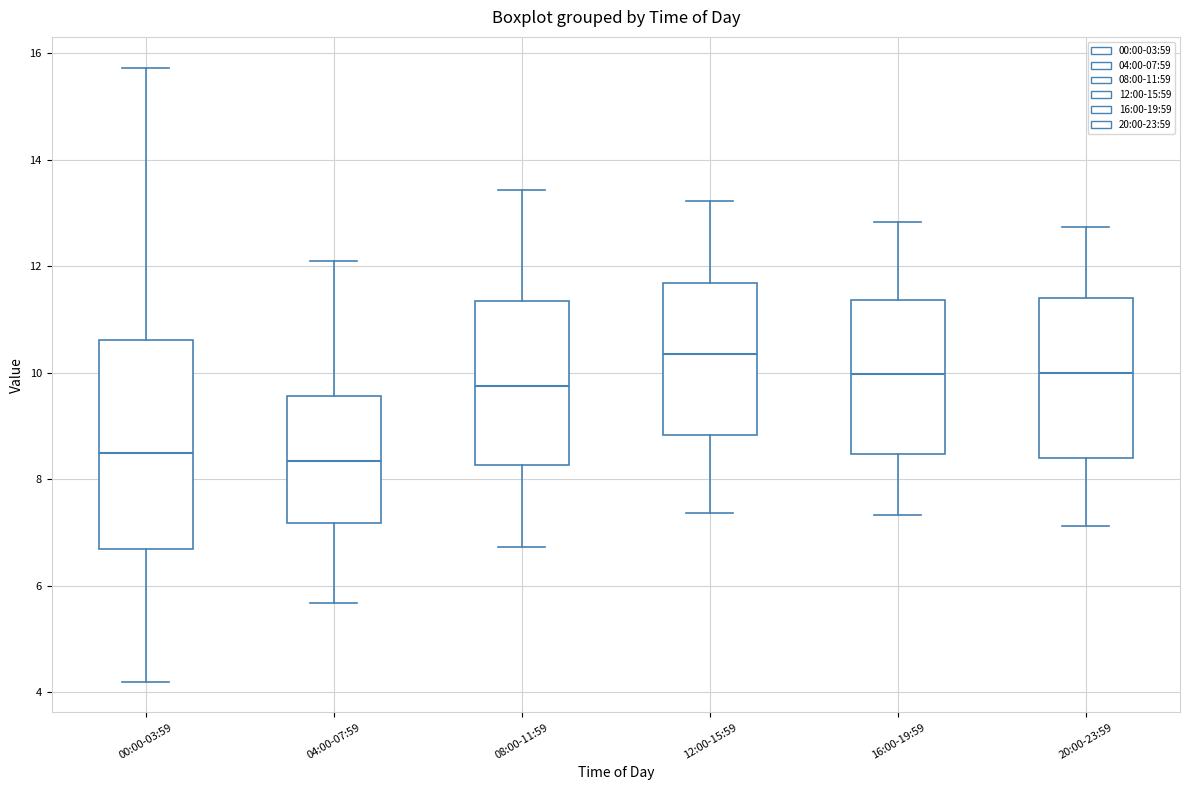

Reading left to right, transcribe this box plot: for each box, give where its median line is, the range the box spans, and where its two whiskers end, as read against the y-axis. The values are not printed on the chart, so give them approximately, as read against the axis.

00:00-03:59: median 8.6, box 6.6 to 10.6, whiskers 4.2 to 15.8
04:00-07:59: median 8.4, box 7.2 to 9.6, whiskers 5.6 to 12.2
08:00-11:59: median 9.8, box 8.2 to 11.4, whiskers 6.8 to 13.4
12:00-15:59: median 10.4, box 8.8 to 11.6, whiskers 7.4 to 13.2
16:00-19:59: median 10.0, box 8.4 to 11.4, whiskers 7.4 to 12.8
20:00-23:59: median 10.0, box 8.4 to 11.4, whiskers 7.2 to 12.8